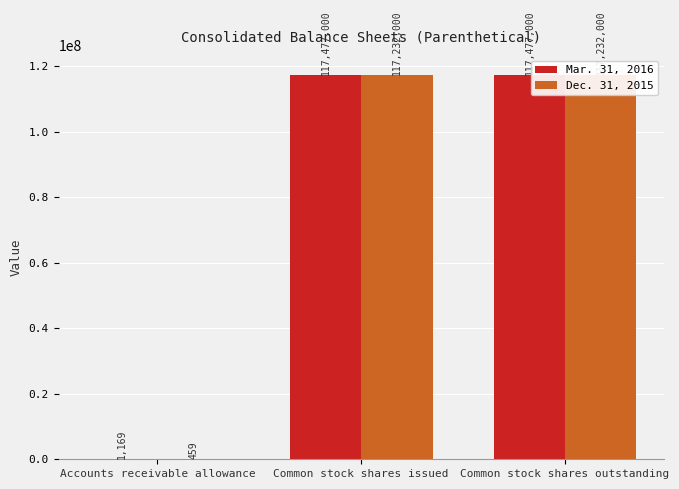

The value of Dec. 31, 2015 at Accounts receivable allowance is 271. True or false?

False